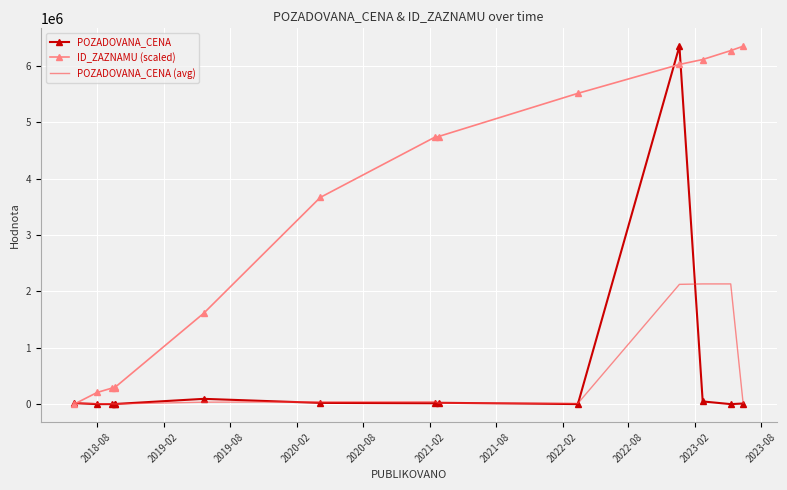

How many values in the POZADOVANA_CENA series are below 17760?

7